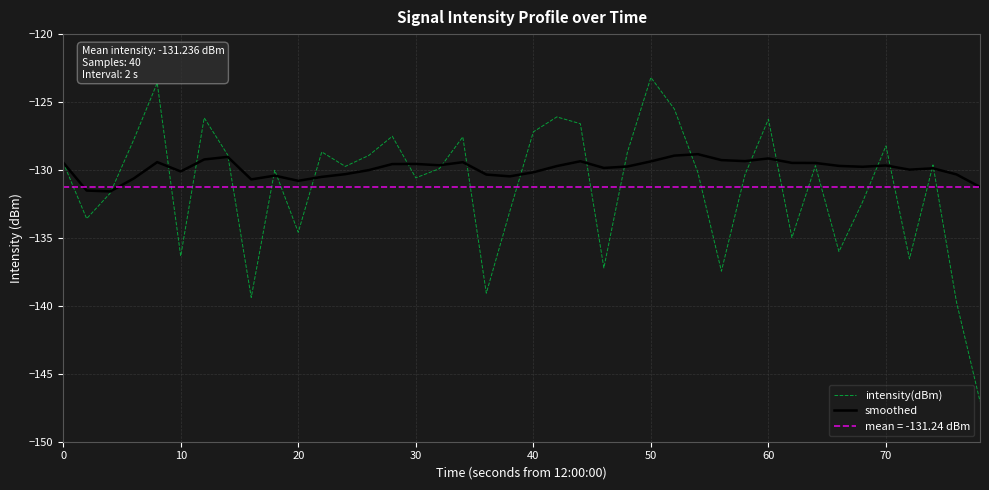

List the series in order of their overall mean, lowest first.

intensity(dBm), smoothed